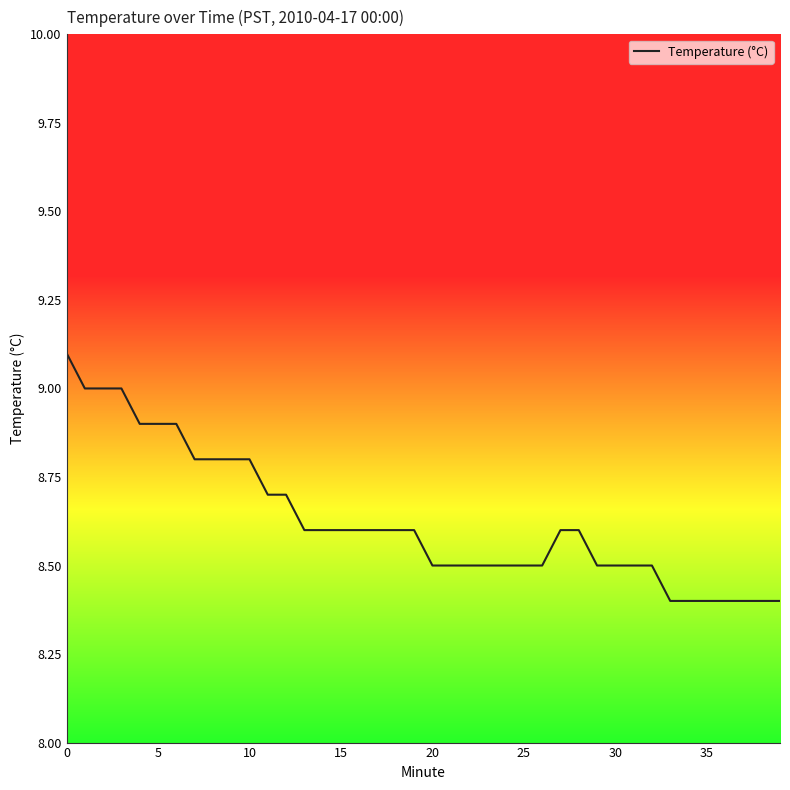

Reading right to left, extract all data points from this chart.

8.4	8.4	8.4	8.4	8.4	8.4	8.4	8.5	8.5	8.5	8.5	8.6	8.6	8.5	8.5	8.5	8.5	8.5	8.5	8.5	8.6	8.6	8.6	8.6	8.6	8.6	8.6	8.7	8.7	8.8	8.8	8.8	8.8	8.9	8.9	8.9	9.0	9.0	9.0	9.1